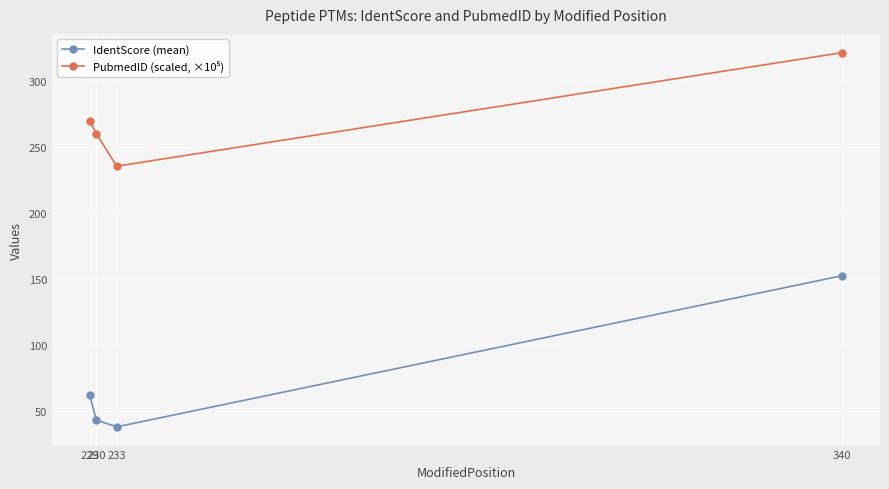

At how many categories does at least one series exceed 112?

4